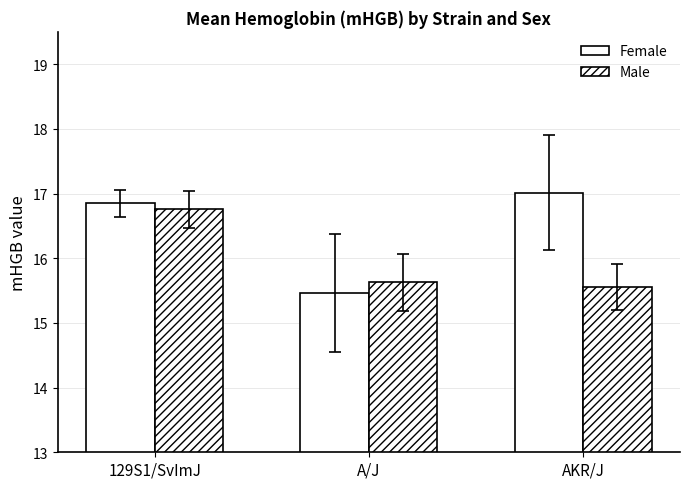

Reading left to right, list all the values displayed in this chart.

Female: 16.9	15.5	17.0
Male: 16.8	15.6	15.6